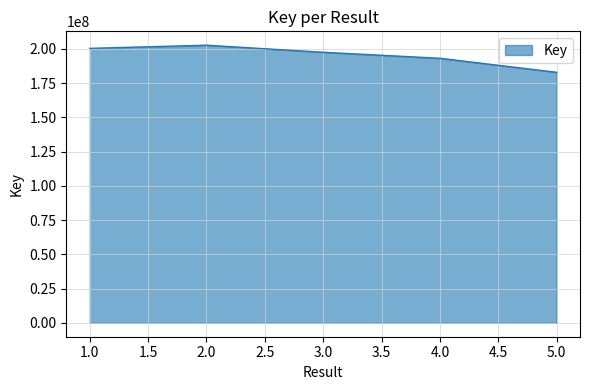

List the labels in order of value, smallest first.

5.0, 4.0, 3.0, 1.0, 2.0